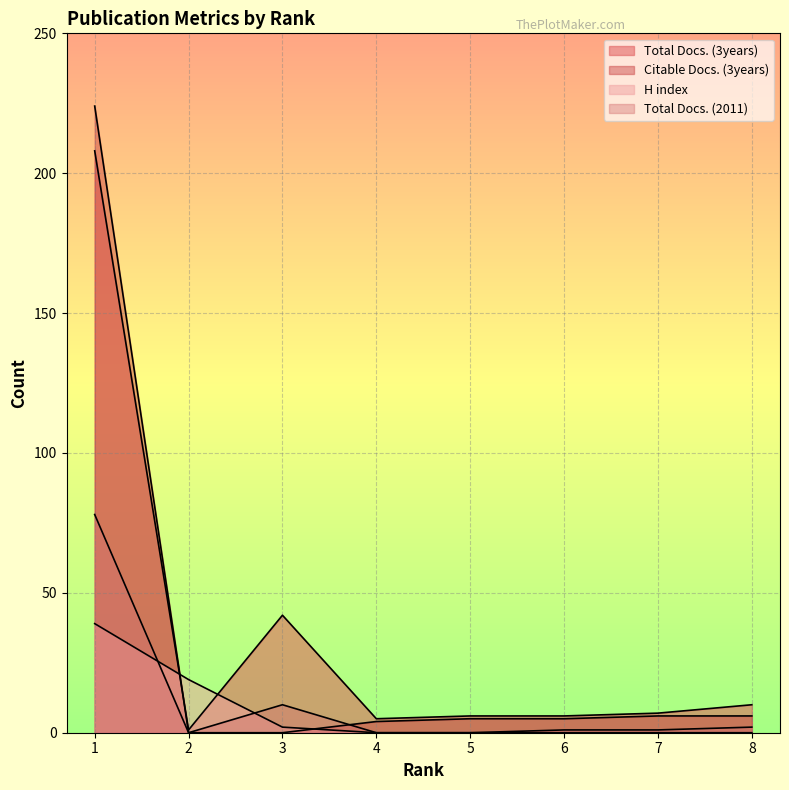

What are all the series names shown in the legend?

Total Docs. (3years), Citable Docs. (3years), H index, Total Docs. (2011)